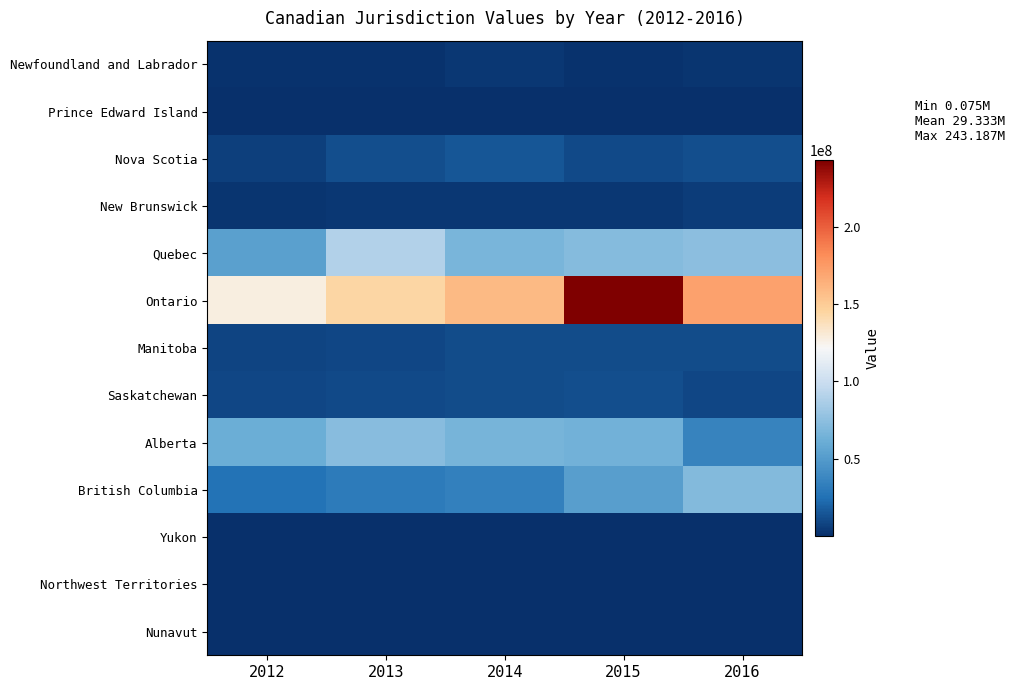

Reading left to right, what are all the values shown in this chart?

Newfoundland and Labrador: 2012=1720175	2013=1770507	2014=2944230	2015=1837479	2016=2230476
Prince Edward Island: 2012=421478	2013=516350	2014=479785	2015=540360	2016=627403
Nova Scotia: 2012=6173436	2013=12134785	2014=14430688	2015=10279009	2016=11542574
New Brunswick: 2012=2762677	2013=3761221	2014=3527045	2015=3795784	2016=5618422
Quebec: 2012=52573581	2013=90214402	2014=66803577	2015=72232802	2016=74538295
Ontario: 2012=127830067	2013=143772561	2014=159299275	2015=243186766	2016=171540709
Manitoba: 2012=7872900	2013=8859372	2014=10711618	2015=10994191	2016=10750956
Saskatchewan: 2012=9154558	2013=9912540	2014=10819793	2015=11532730	2016=8993871
Alberta: 2012=61300538	2013=72650425	2014=65690169	2015=64434171	2016=36004993
British Columbia: 2012=26593635	2013=31172583	2014=33932248	2015=51765379	2016=70575476
Yukon: 2012=116522	2013=124356	2014=75209	2015=197813	2016=153398
Northwest Territories: 2012=454306	2013=440528	2014=338081	2015=747644	2016=551237
Nunavut: 2012=80579	2013=76507	2014=111958	2015=127261	2016=191680